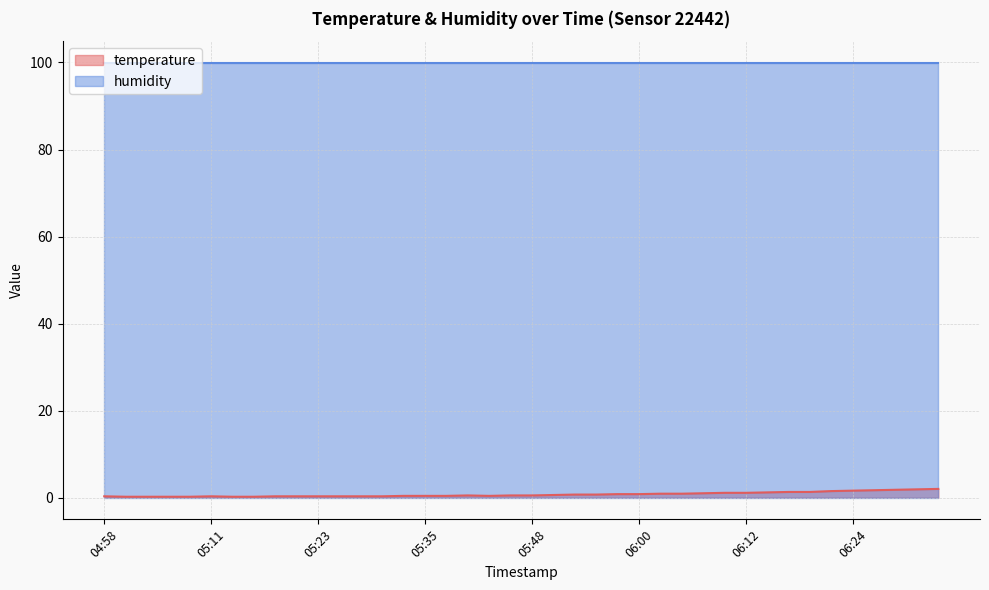

What is the label of the 19th point from the right?

05:50